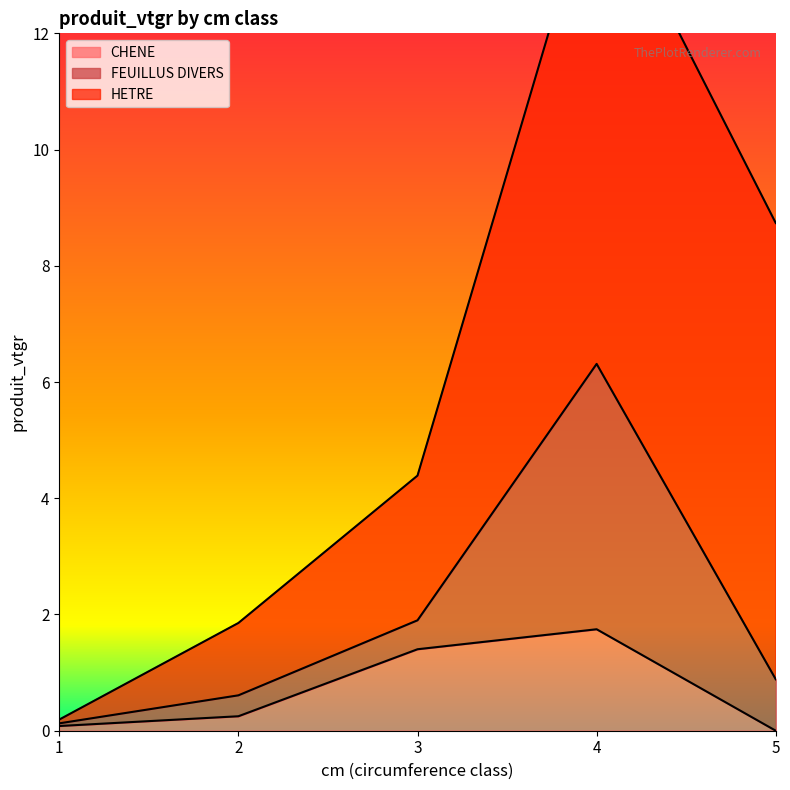

Reading left to right, what are all the values shown in this chart?

CHENE: 1=0.1	2=0.2	3=1.4	4=1.7	5=0.0
FEUILLUS DIVERS: 1=0.0	2=0.4	3=0.5	4=4.6	5=0.9
HETRE: 1=0.1	2=1.2	3=2.5	4=8.5	5=7.9